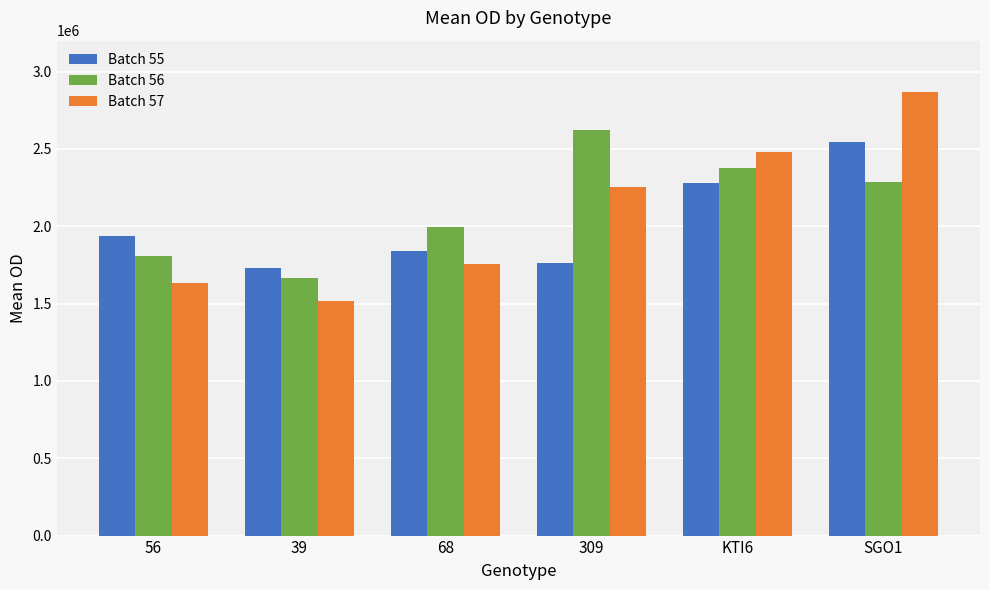

Reading left to right, transcribe all the data shown in this chart.

Batch 55: 56=1937260.7	39=1727332.7	68=1839581.3	309=1764768.0	KTI6=2281481.3	SGO1=2541883.3
Batch 56: 56=1804950.7	39=1663811.7	68=1995125.3	309=2623631.0	KTI6=2374854.0	SGO1=2287109.7
Batch 57: 56=1630905.7	39=1516357.3	68=1758949.0	309=2252613.7	KTI6=2482636.5	SGO1=2866861.7